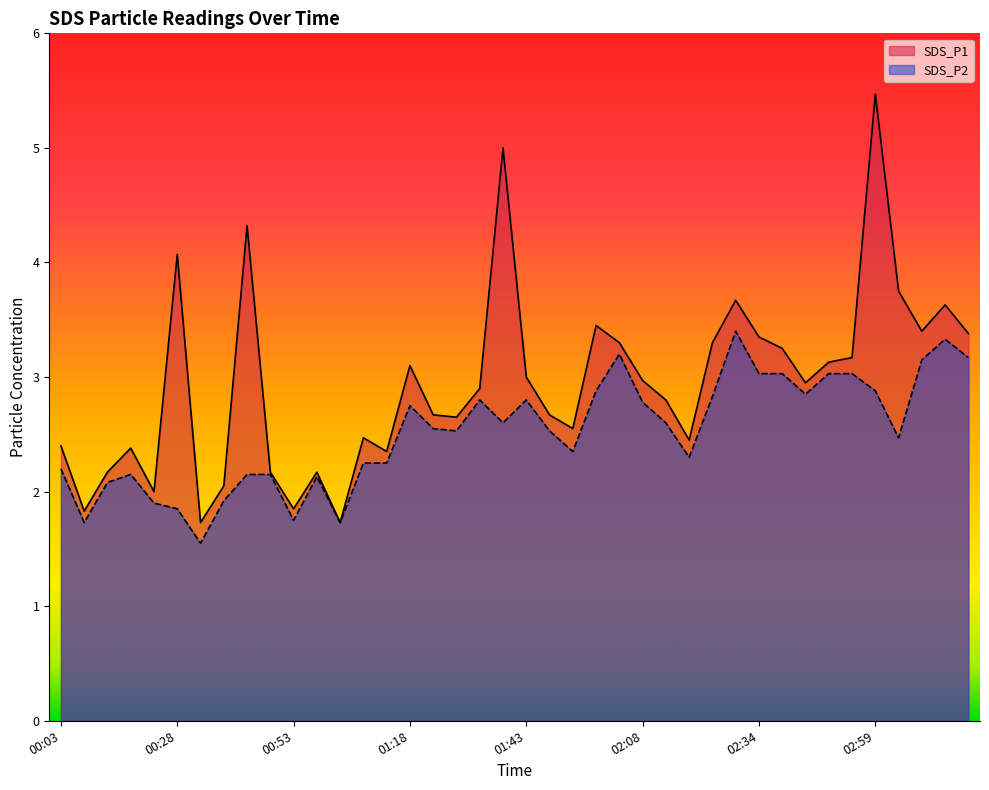

True or false: SDS_P1 and SDS_P2 cross at least once.

False